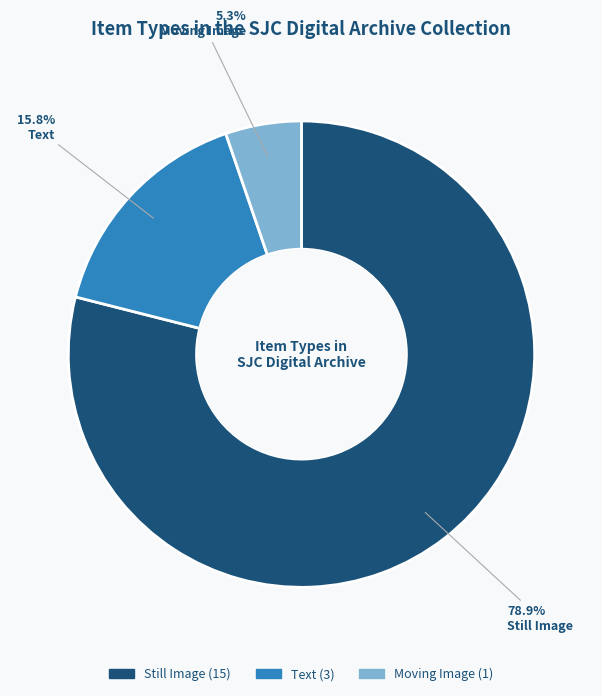

How many segments does this pie chart have?

3